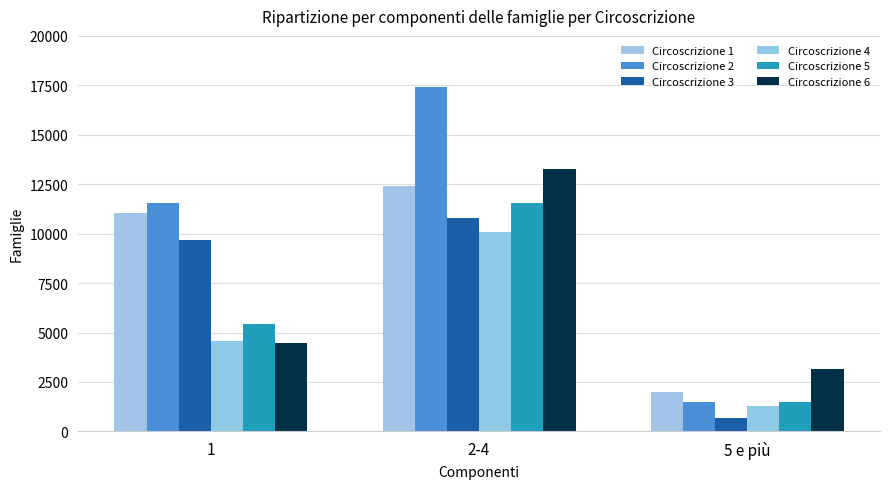

The value of Circoscrizione 6 at 2-4 is 13274. True or false?

True